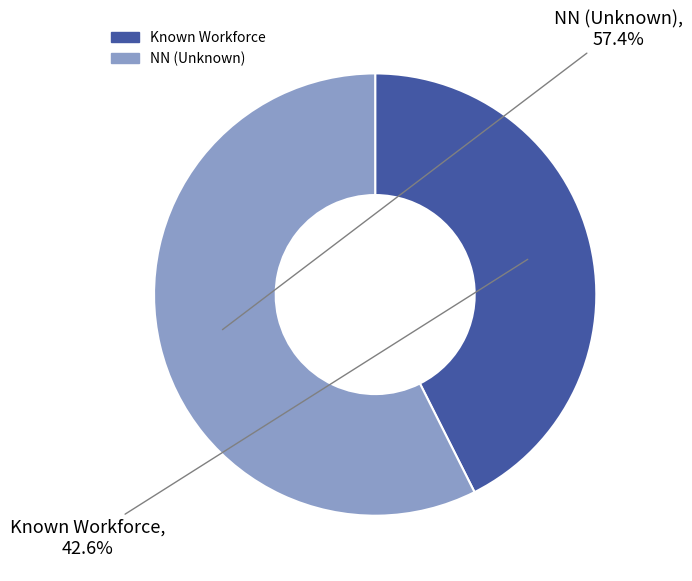

Does any single category account for the majority?

Yes